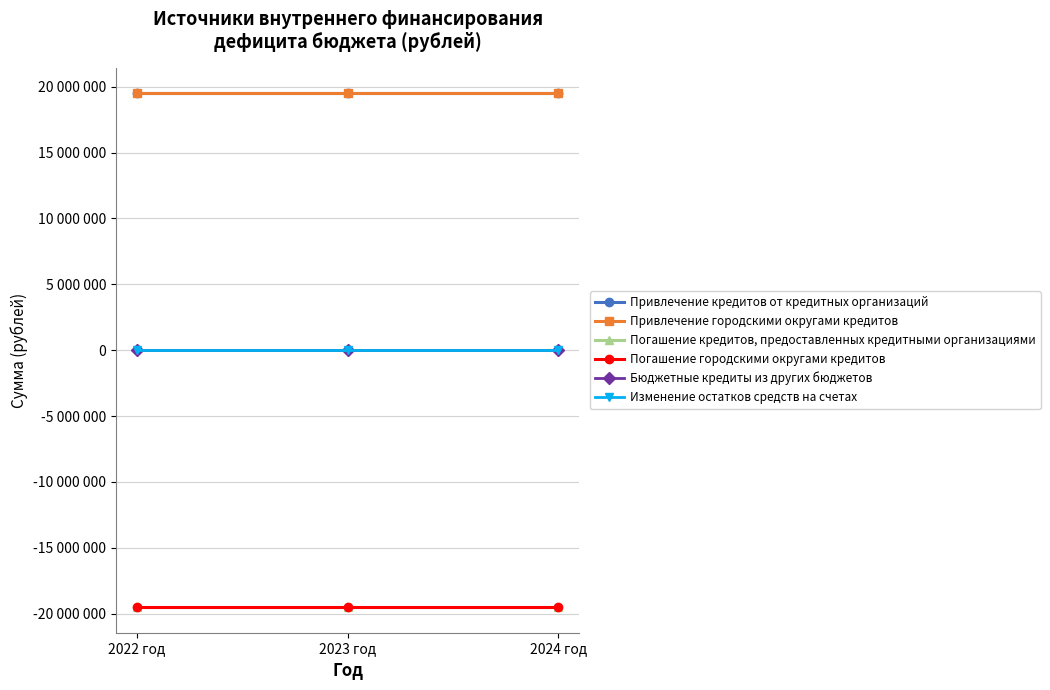

Is this an area chart (filled region under the line)?

No